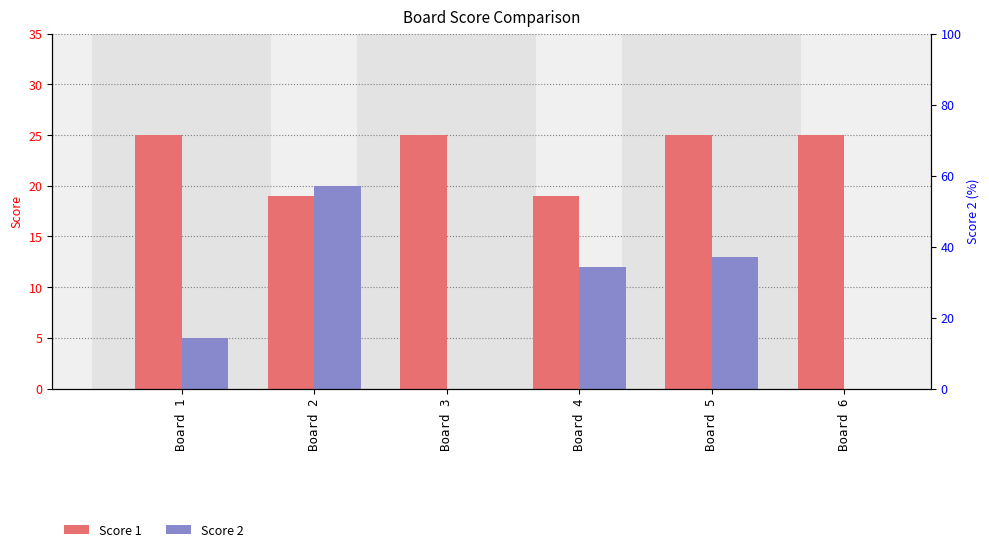

Which series has the largest total across all categories?

Score 1